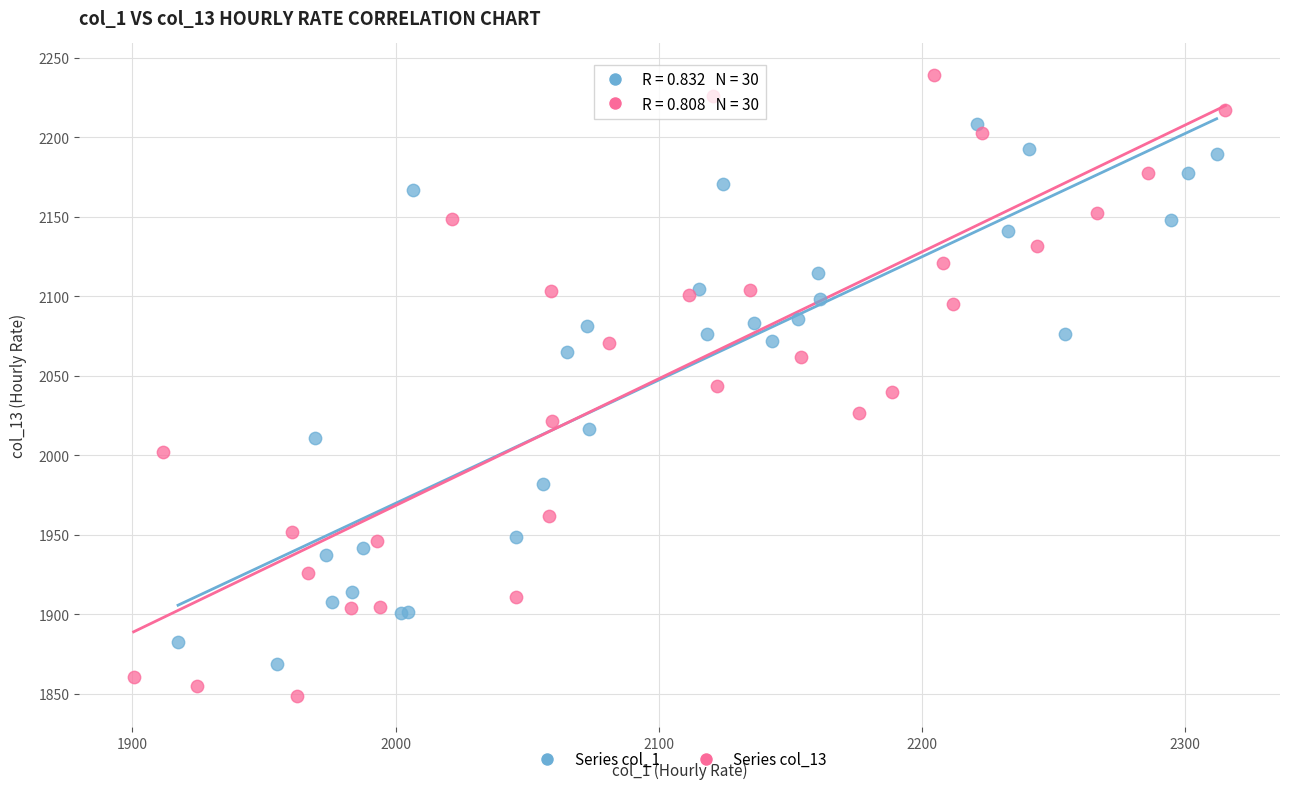

Which series reaches the minimum Y coordinate?

Series col_13